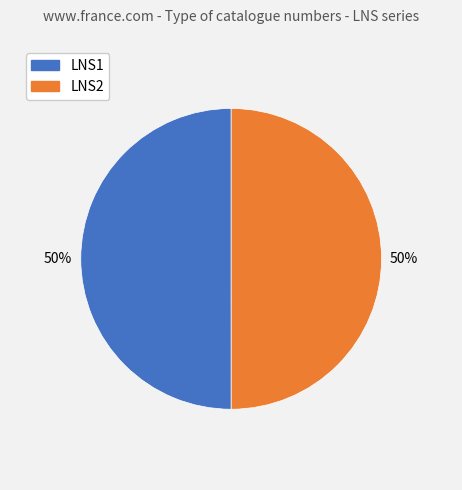

Is it true that LNS1 is 50% of the pie?

True